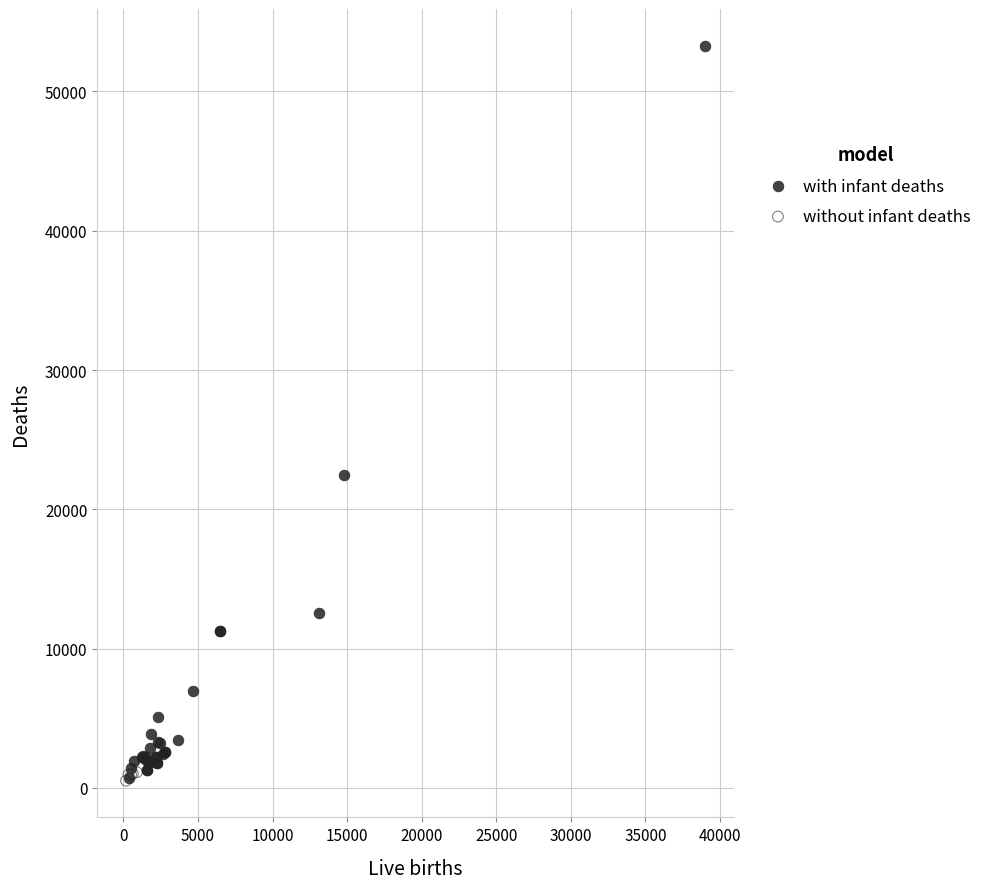

Which series has the widest spread of Y values?

with infant deaths